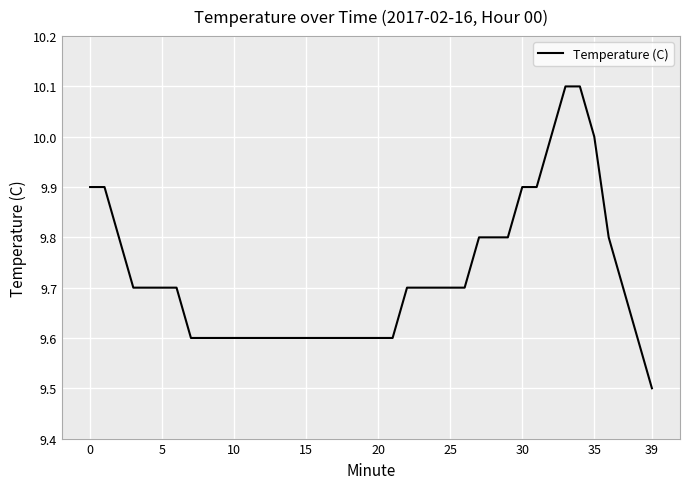

What is the maximum value shown in the chart?

10.1